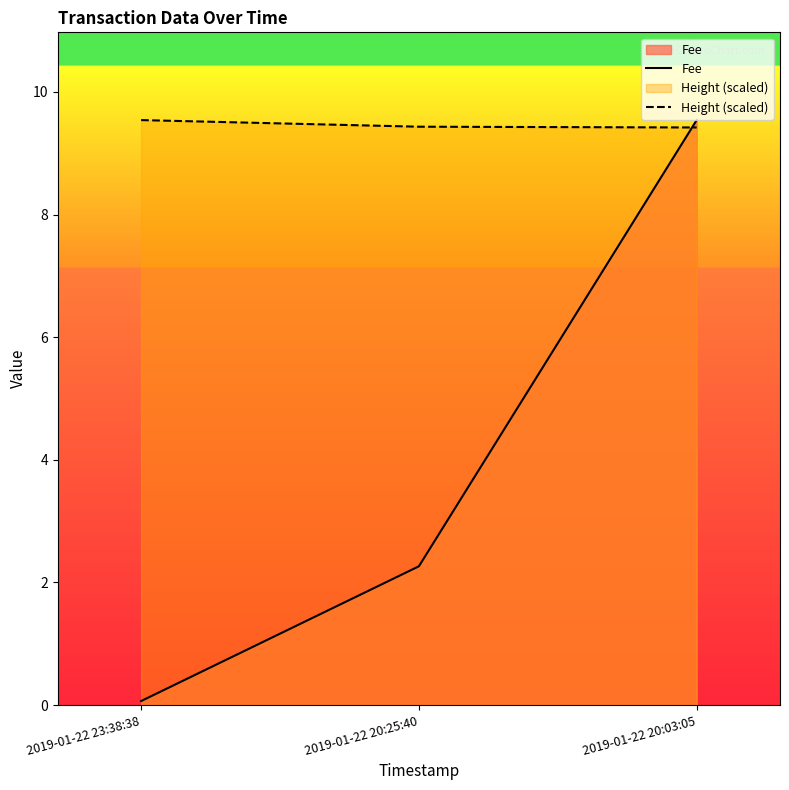

How many lines are shown in the chart?

2